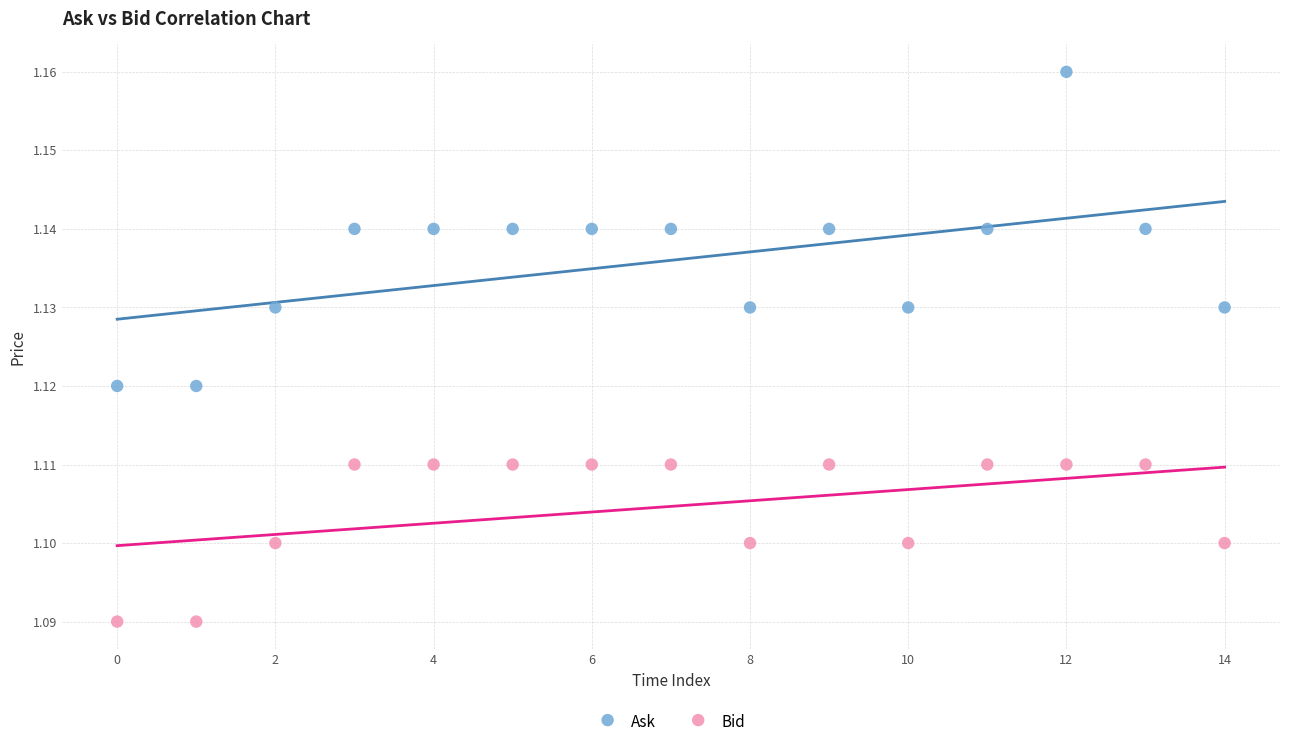

Which series contains the lowest Y value?

Bid